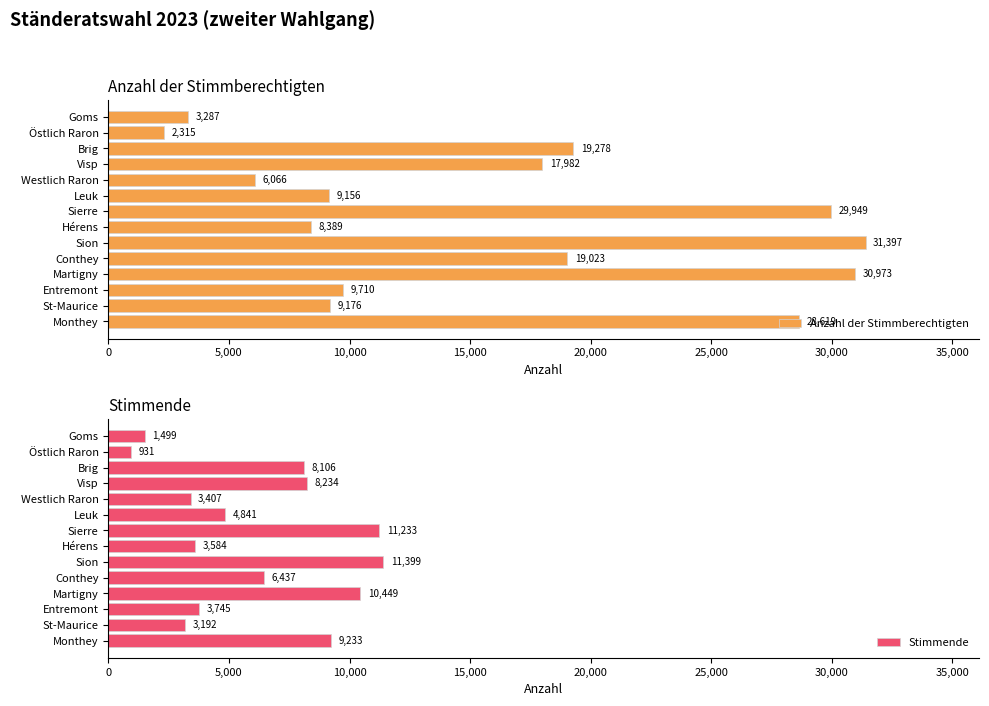

The Anzahl der Stimmberechtigten series shows 43745 at Sion. True or false?

False